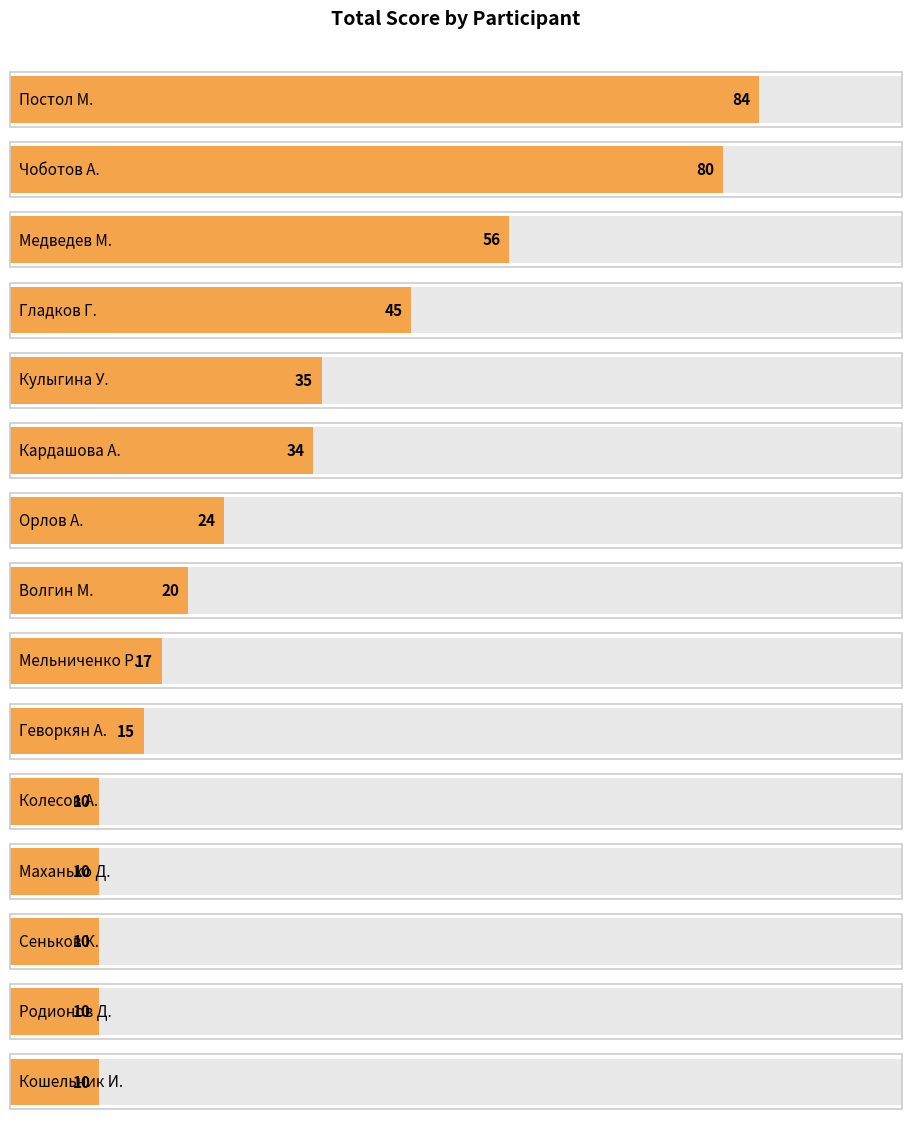

What value does the data have at Постол М., to the nearest 10?

80